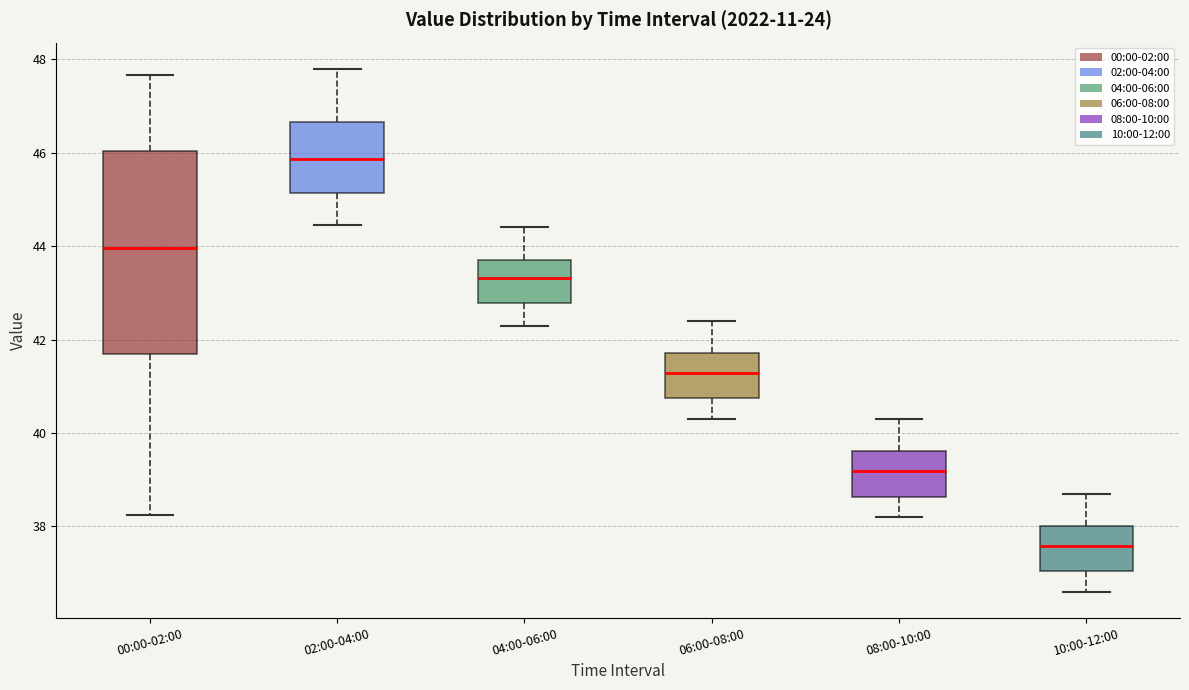

Which box is the tallest, from its lower edge to its upper edge?

00:00-02:00